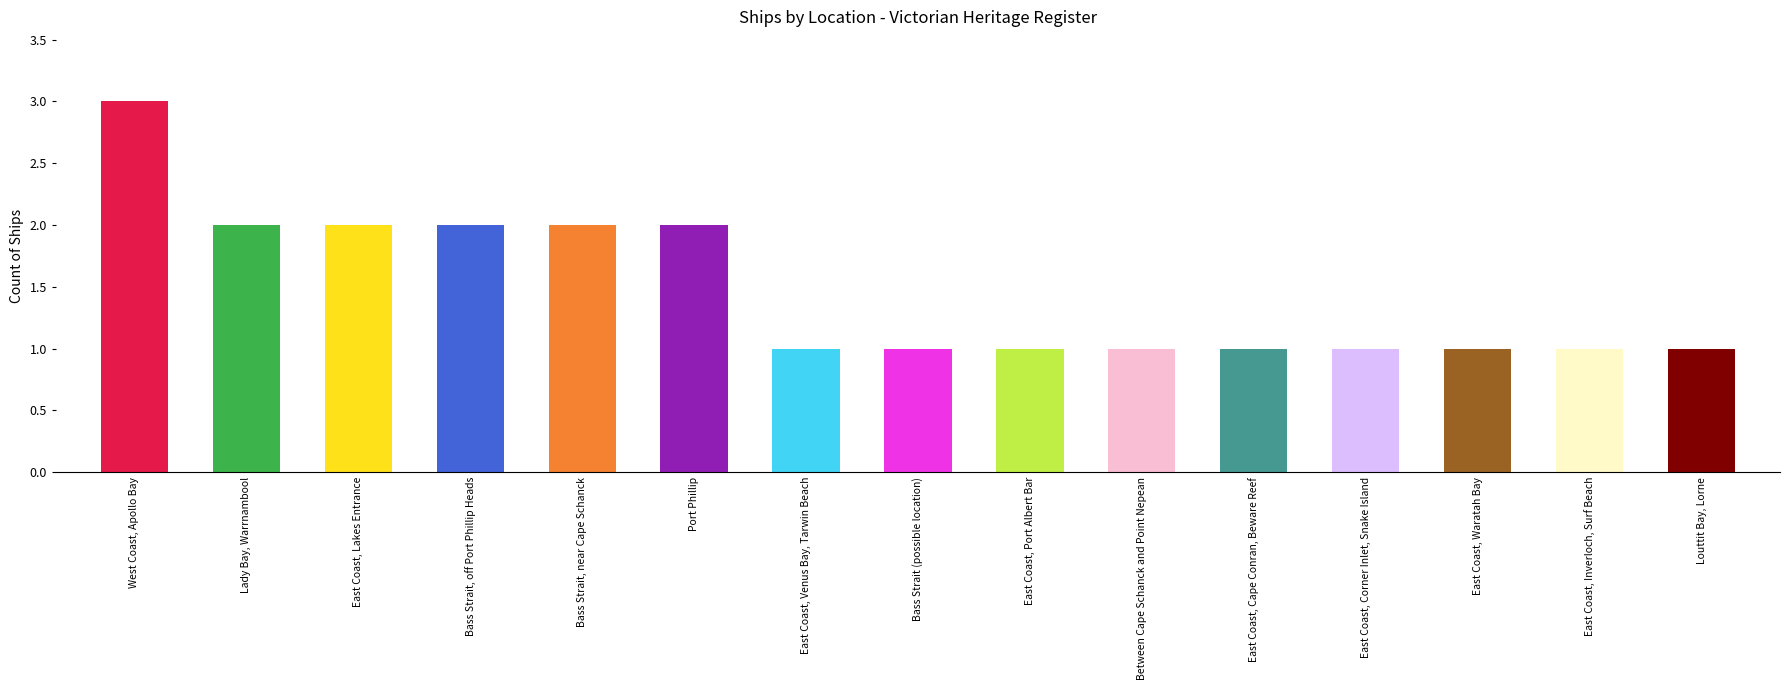

What position from the right is Bass Strait (possible location)?

8